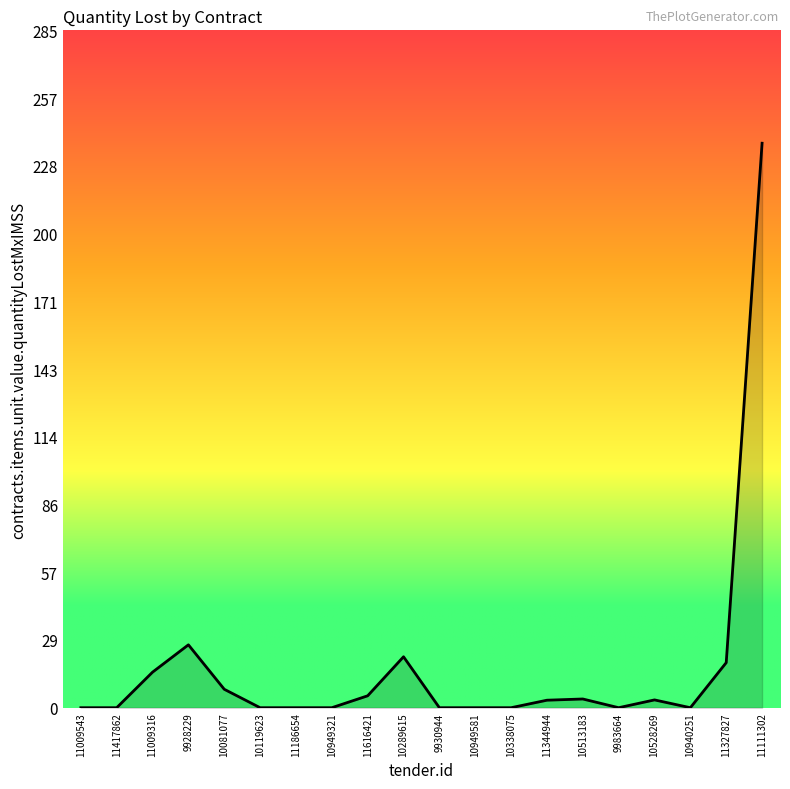

What position from the left is 9930944?

11